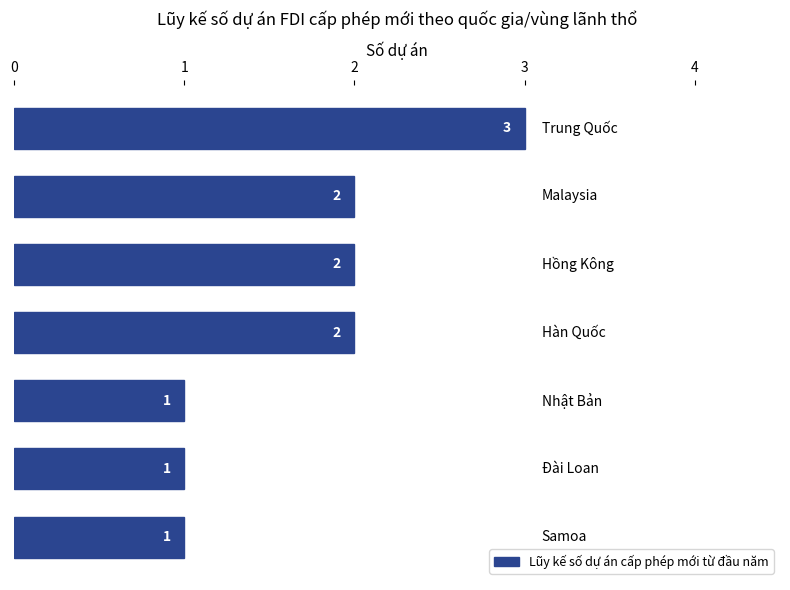

What is the greatest value displayed?

3